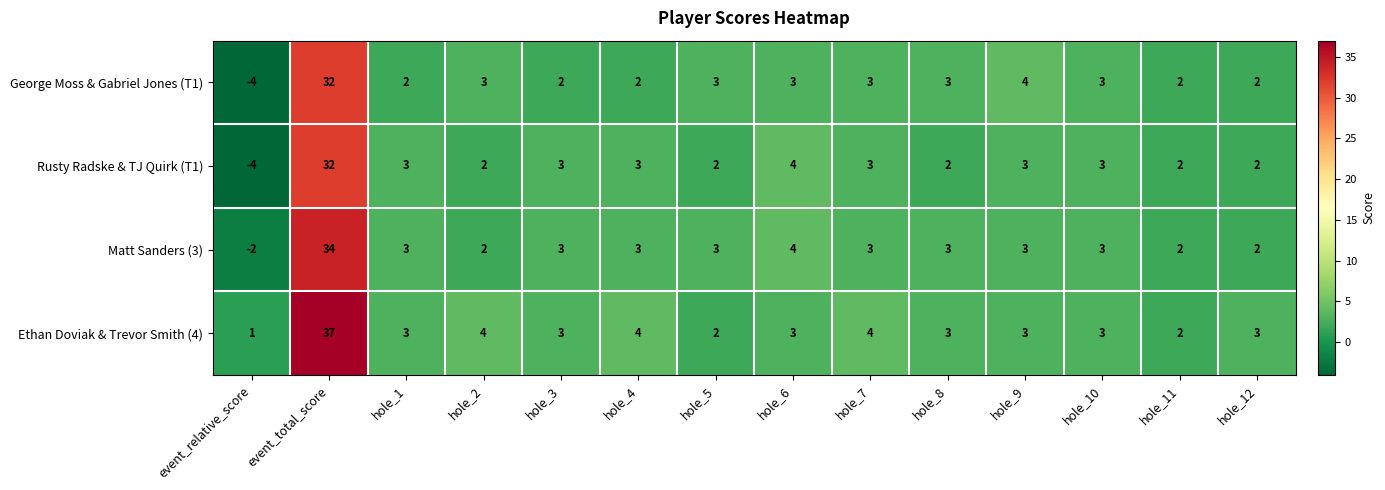

The value of Ethan Doviak & Trevor Smith (4) at hole_4 is 7. True or false?

False